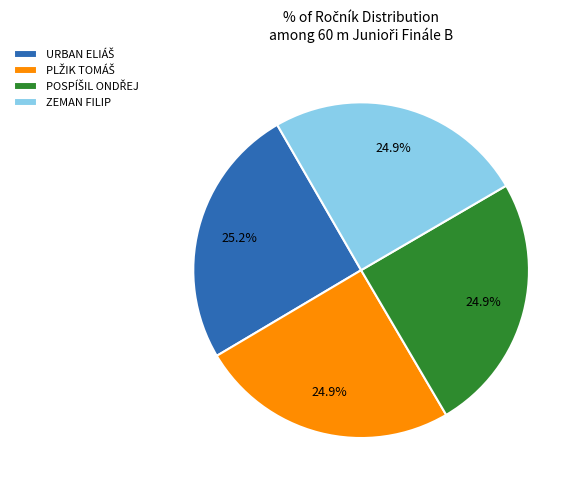

Does ZEMAN FILIP account for over 50% of the chart?

No